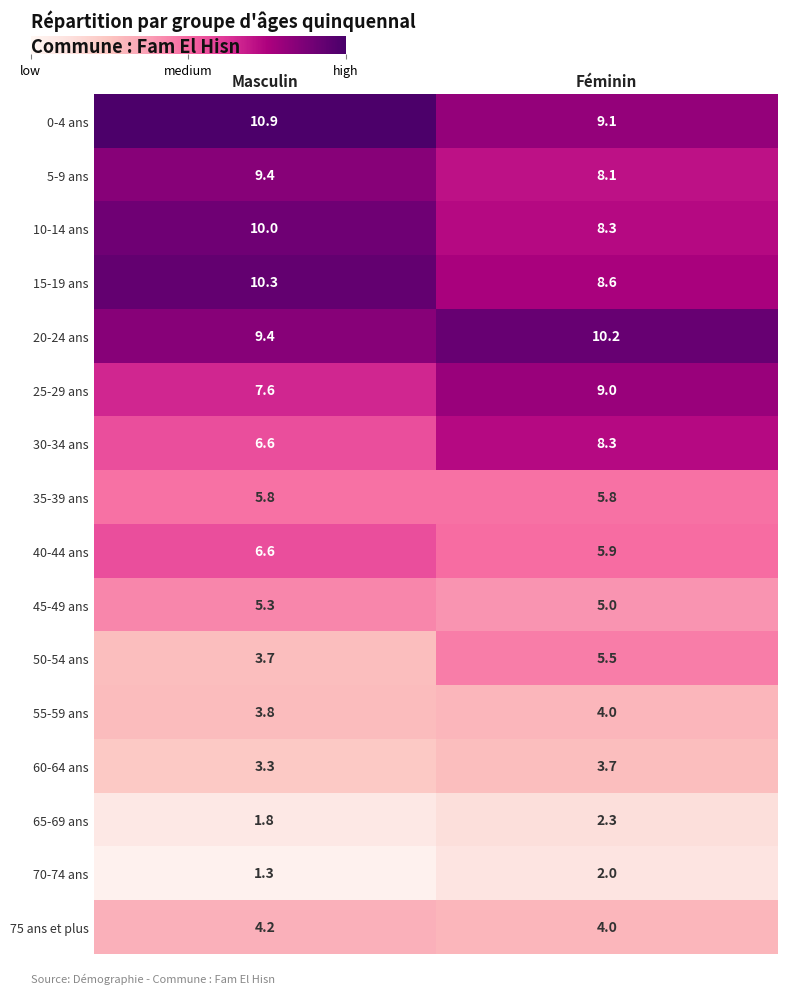

Which label corresponds to the largest value in the chart?

Masculin